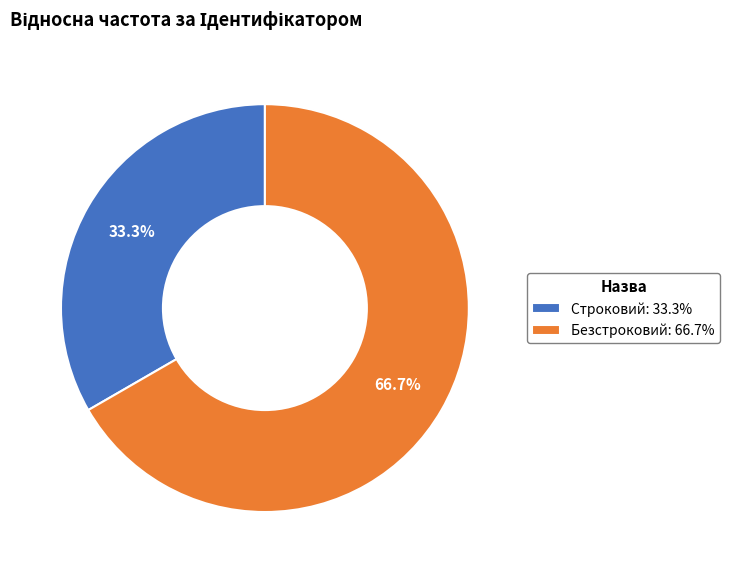

How many slices are in this pie chart?

2